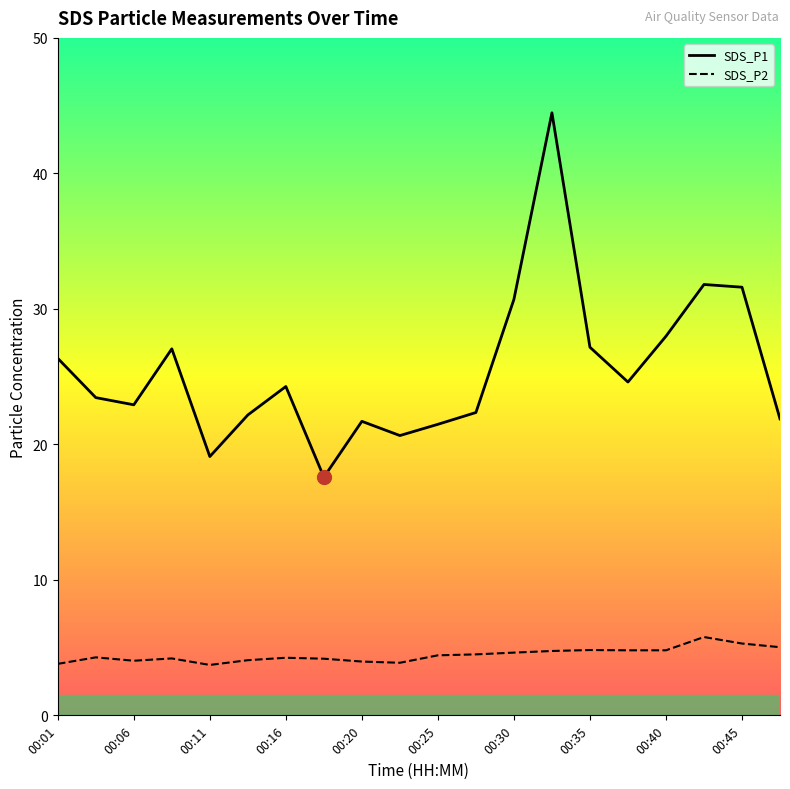

What is the difference between the SDS_P1 values at 00:33 and 00:43?

12.7